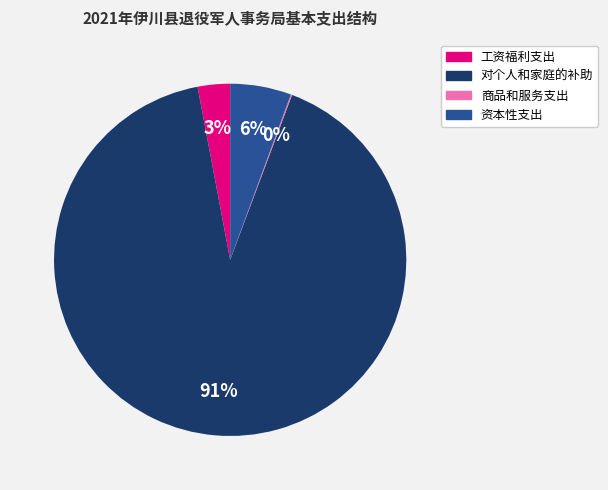

The 工资福利支出 slice represents 12% of the pie. True or false?

False